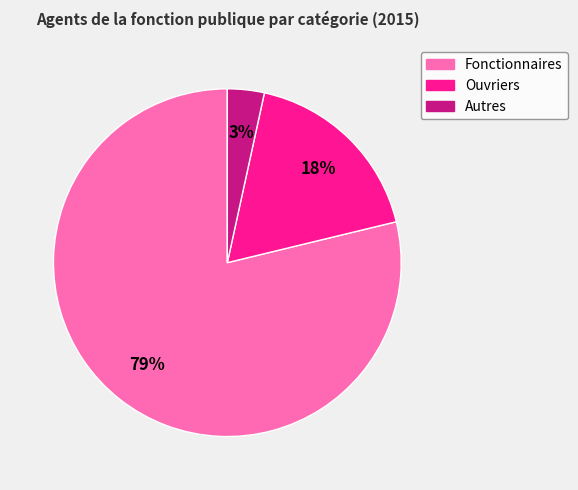

To the nearest percent, what portion does Fonctionnaires represent?

79%